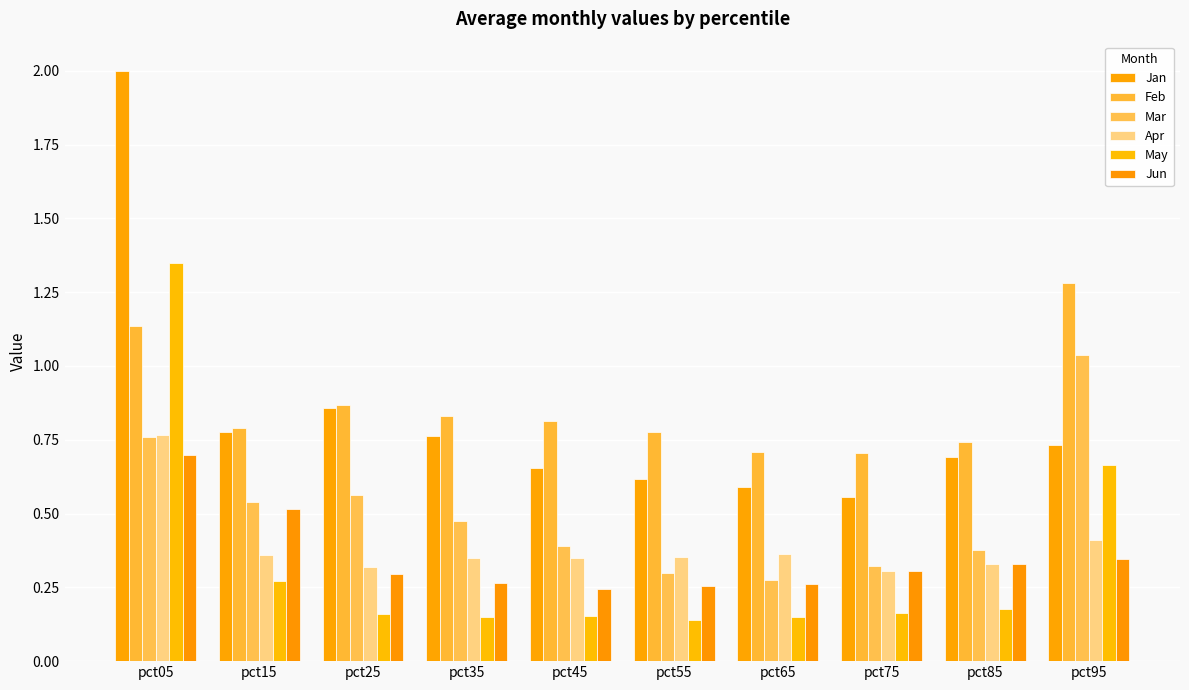

What is the minimum value for Jun?

0.2